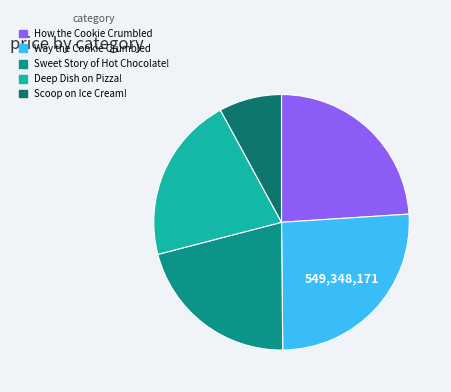

Is there a majority slice in this chart?

No